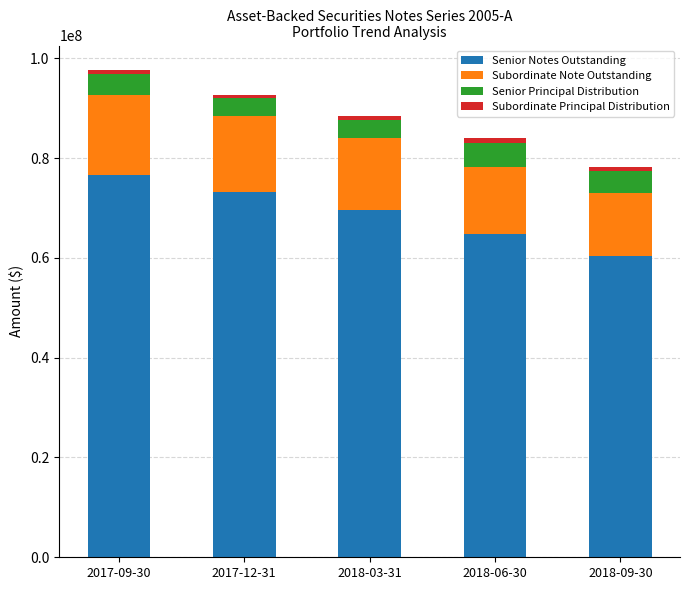

Rank the categories by Senior Notes Outstanding value from lowest to highest.

2018-09-30, 2018-06-30, 2018-03-31, 2017-12-31, 2017-09-30